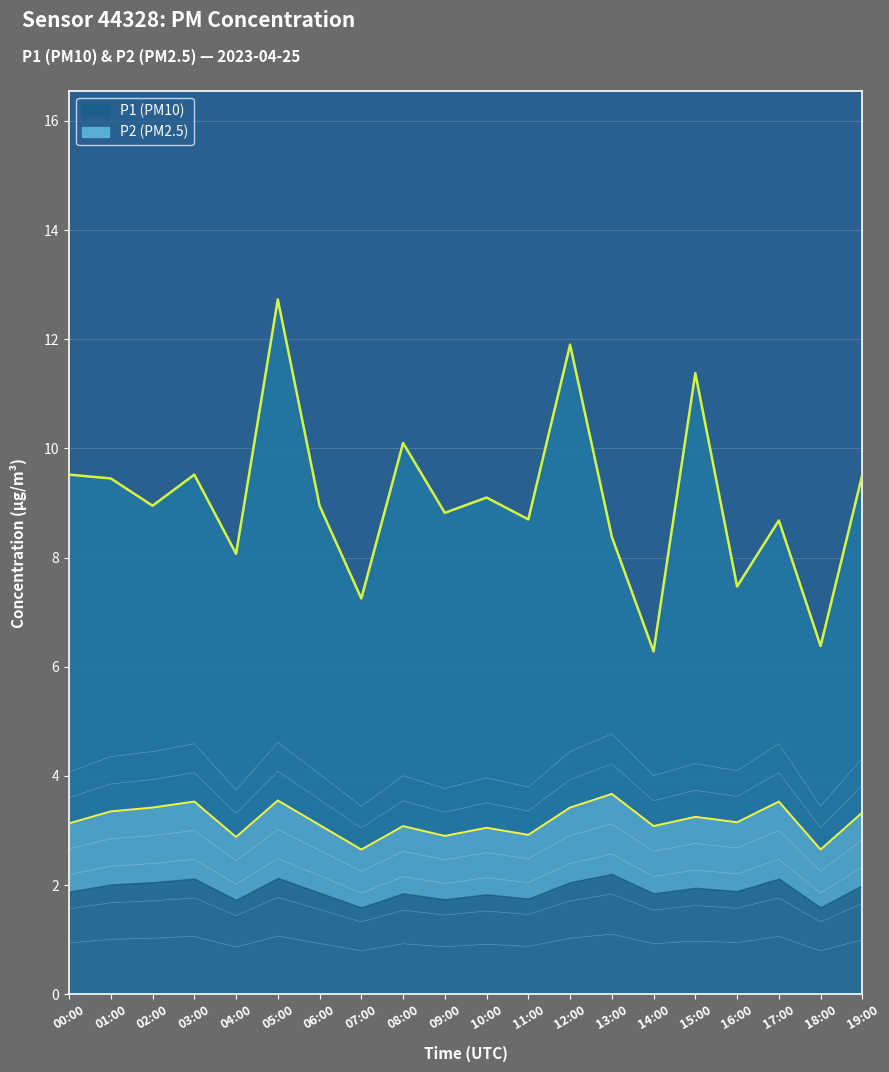

Between 13:00 and 18:00, which is larger?

13:00